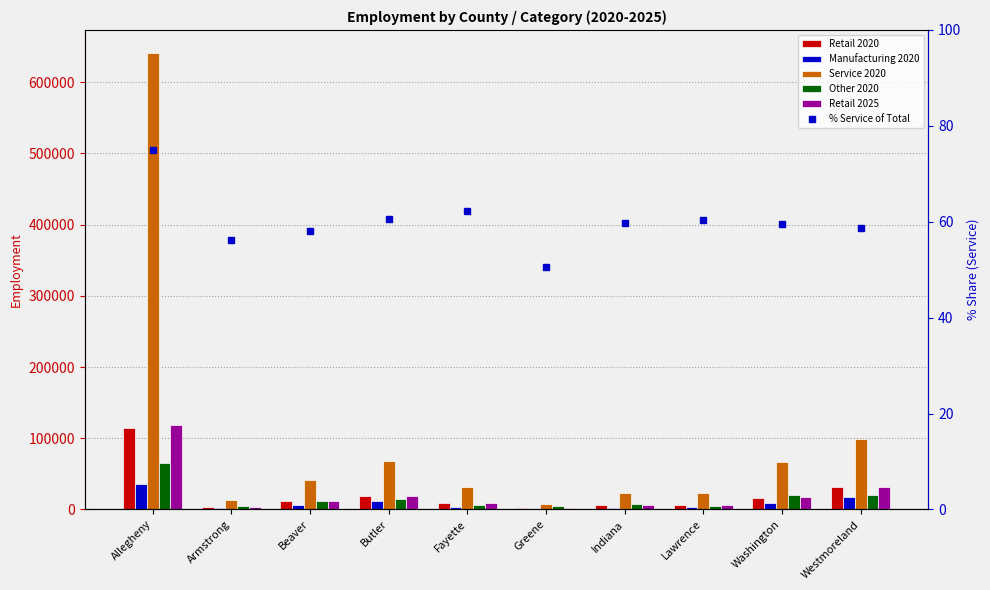

Read the Service 2020 value at Beaver.

41185.0